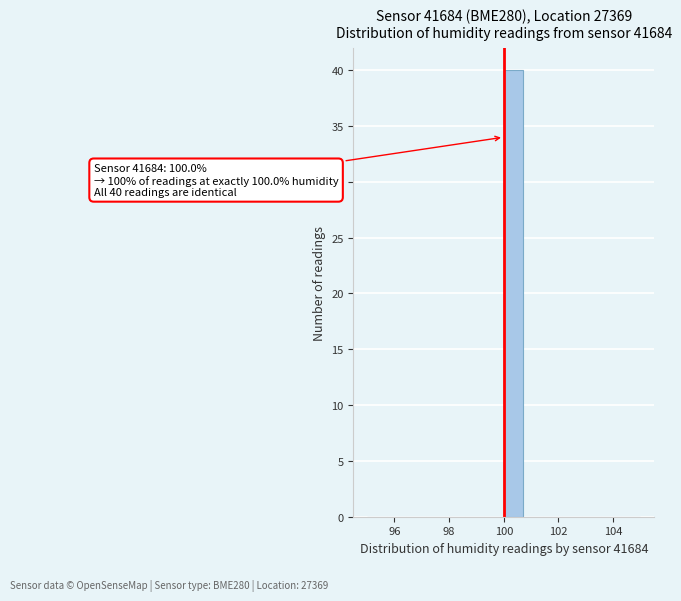

Read against the x-axis, roughly where is the centre of the tallest bar?

100.4